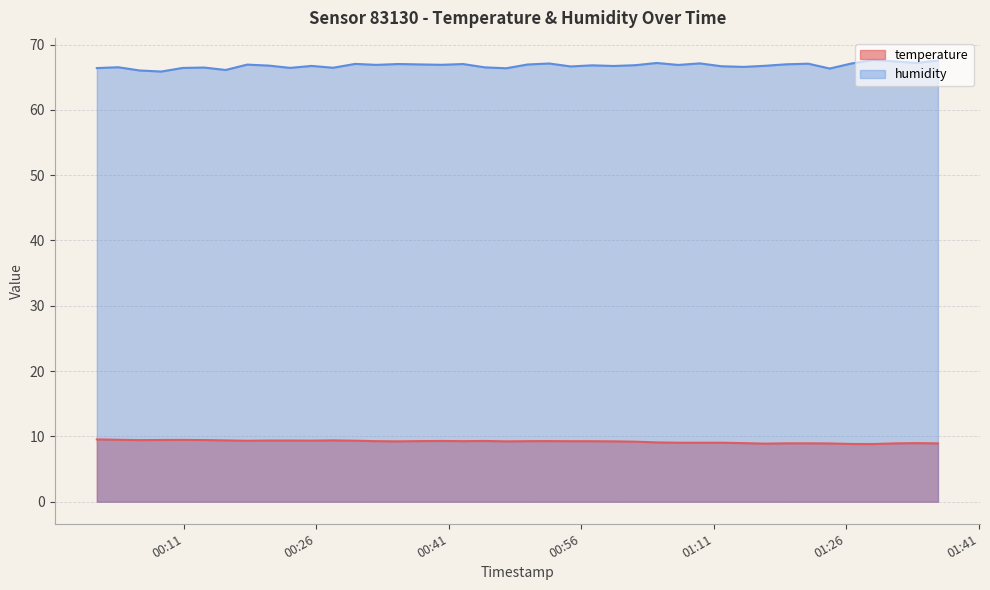

What is the difference between the maximum and minimum values in the humidity series?

1.8